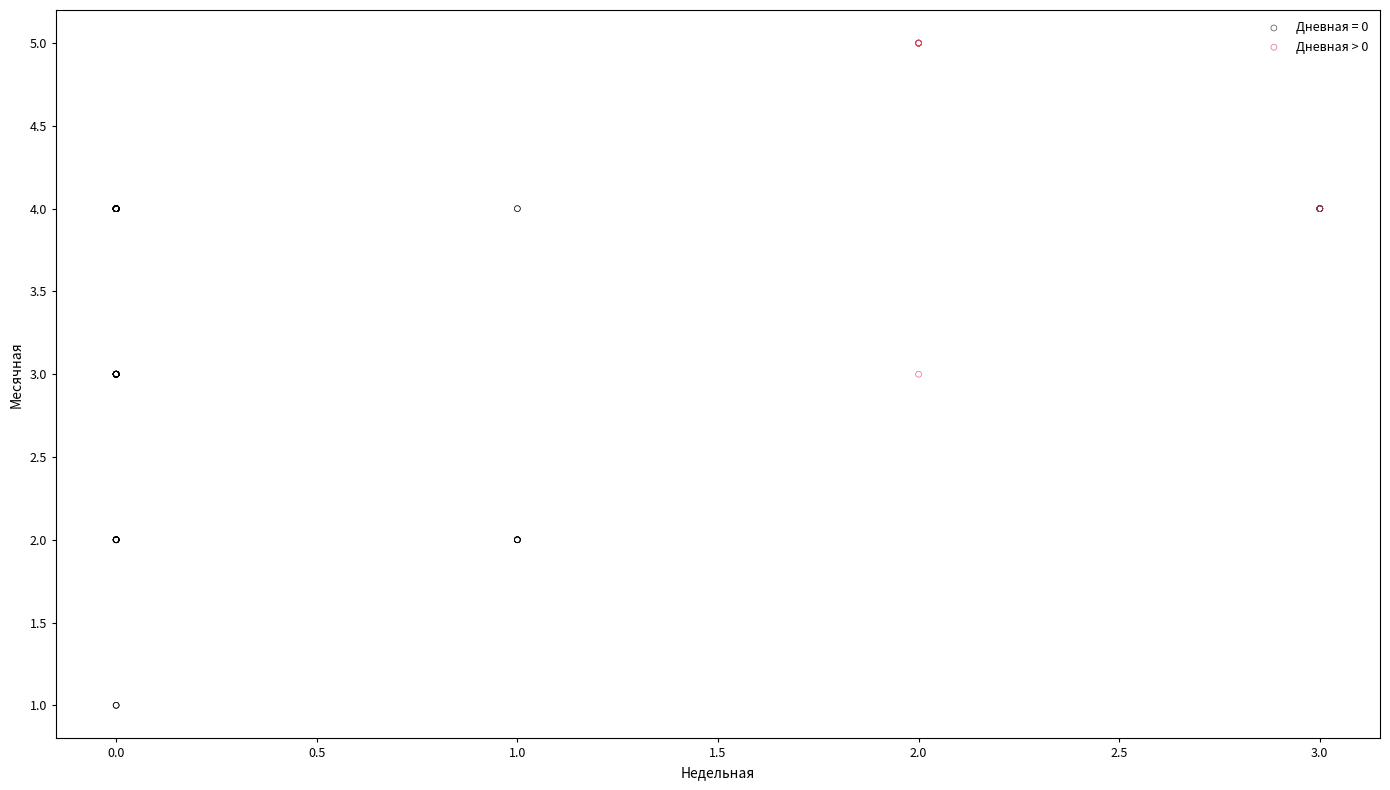

Which series has the widest spread of Y values?

Дневная = 0